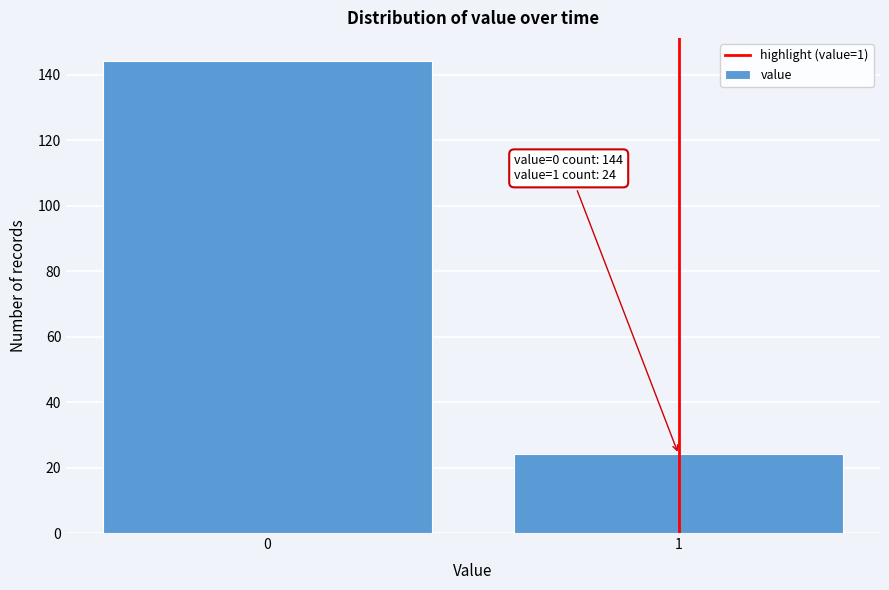

Reading left to right, list all the values displayed in this chart.

0=144	1=24